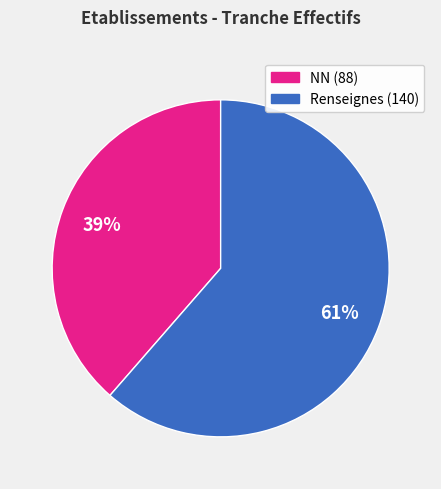

Is there any slice that represents more than half of the pie?

Yes